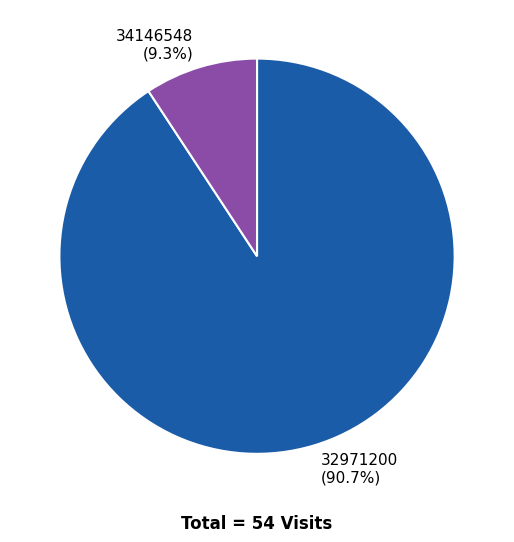

What percentage is NOT represented by 34146548?

90.7%